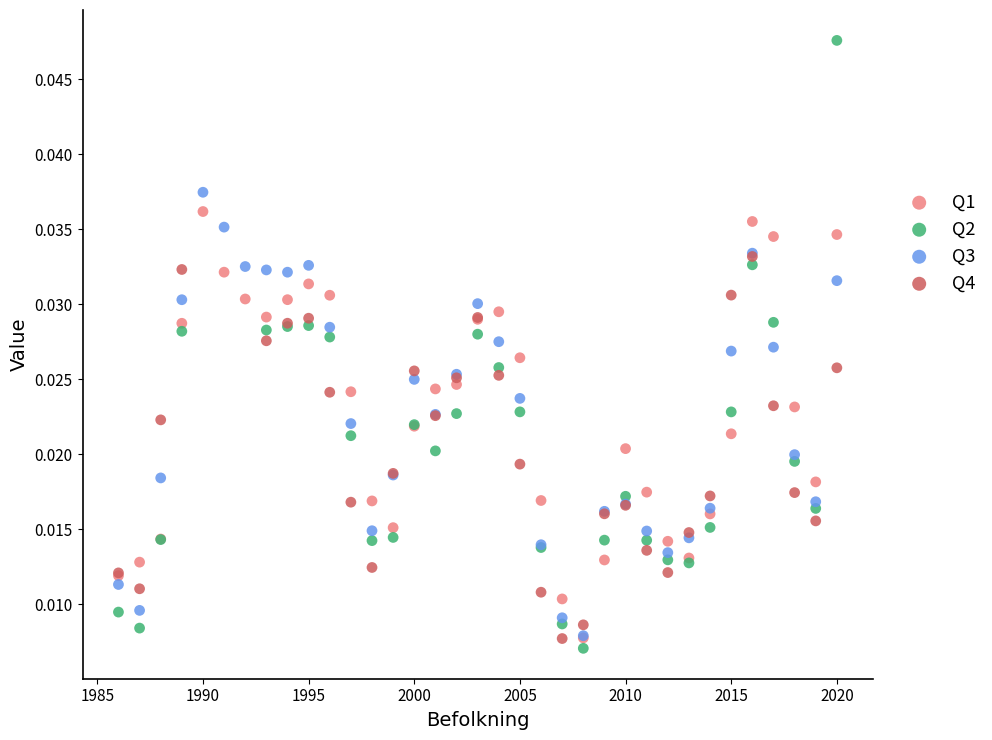

What are all the series names shown in the legend?

Q1, Q2, Q3, Q4